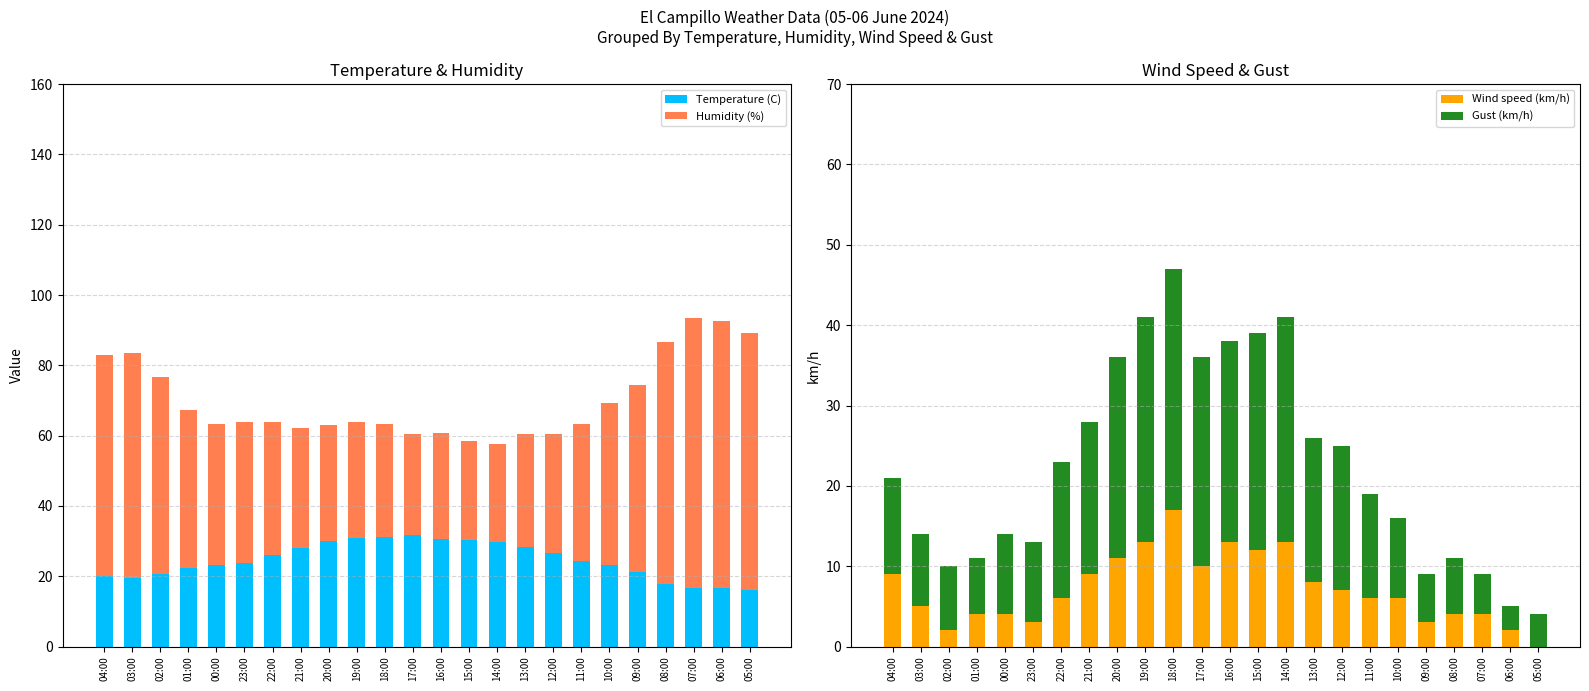

At which category is the sum across all series the highest?

18:00